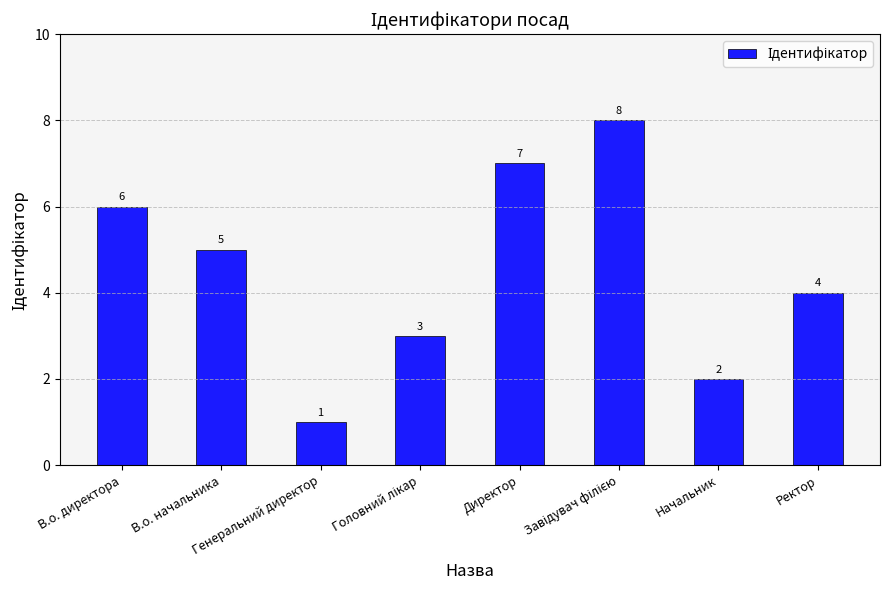

What is the greatest value displayed?

8